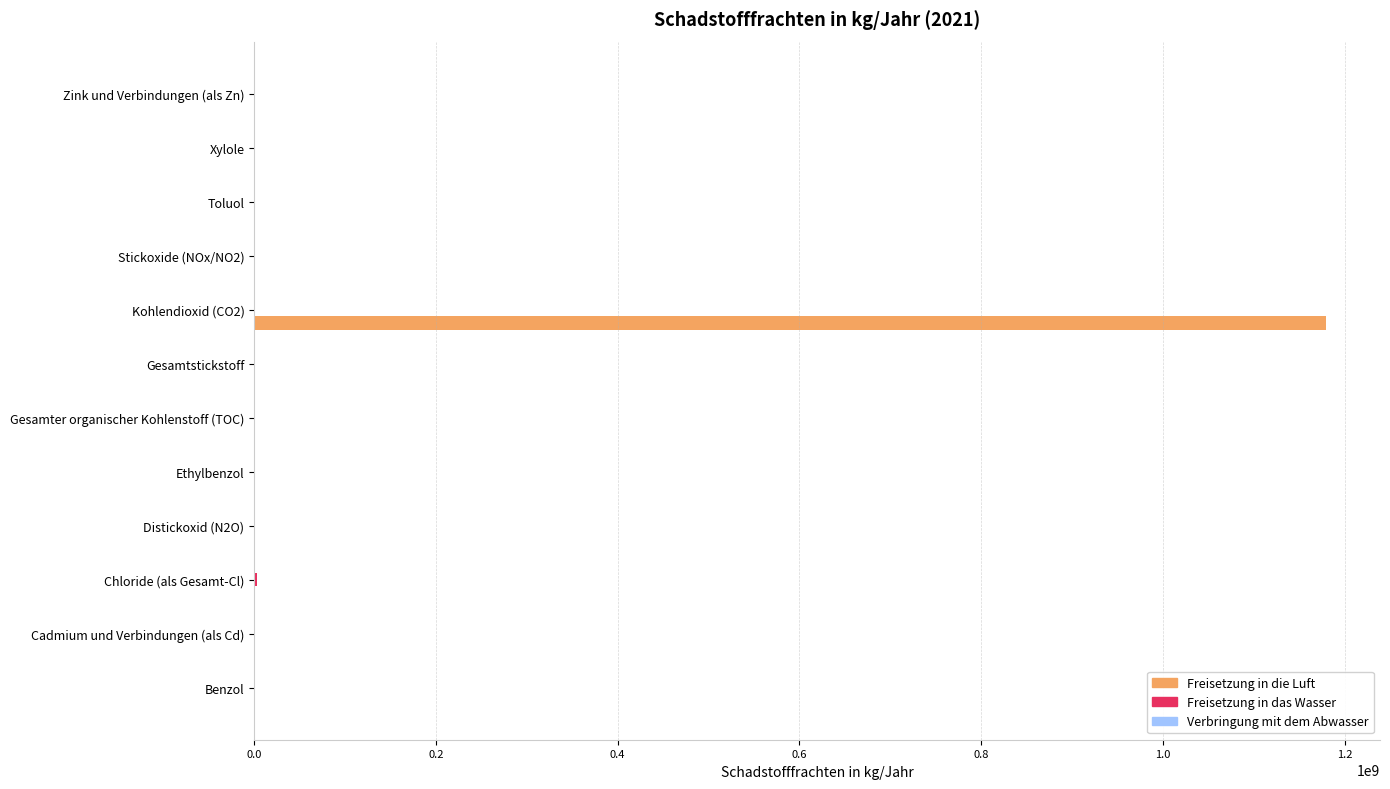

What is the maximum value shown in the chart?

1180000000